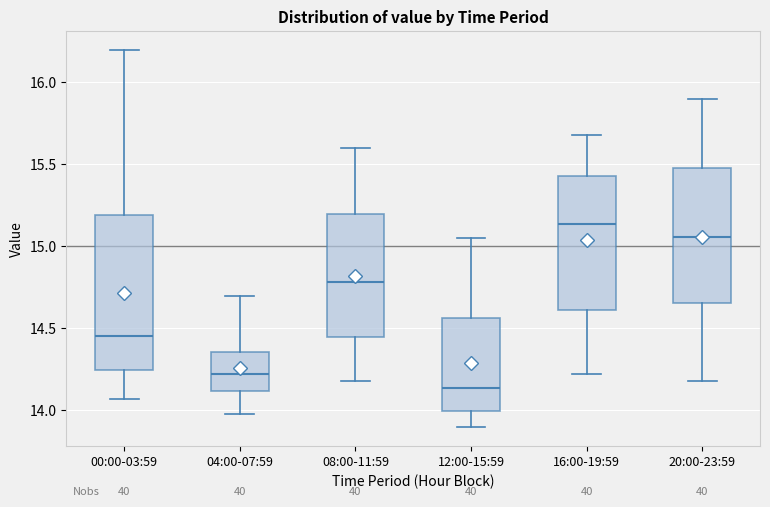

Reading left to right, read every box against the y-axis: the position of its median line, the range the box covers, and the ends of its whiskers. The values are not printed on the chart, so give them approximately, as read against the axis.

00:00-03:59: median 14.45, box 14.25 to 15.20, whiskers 14.05 to 16.20
04:00-07:59: median 14.20, box 14.10 to 14.35, whiskers 14.00 to 14.70
08:00-11:59: median 14.80, box 14.45 to 15.20, whiskers 14.20 to 15.60
12:00-15:59: median 14.15, box 14.00 to 14.55, whiskers 13.90 to 15.05
16:00-19:59: median 15.15, box 14.60 to 15.45, whiskers 14.20 to 15.70
20:00-23:59: median 15.05, box 14.65 to 15.50, whiskers 14.20 to 15.90